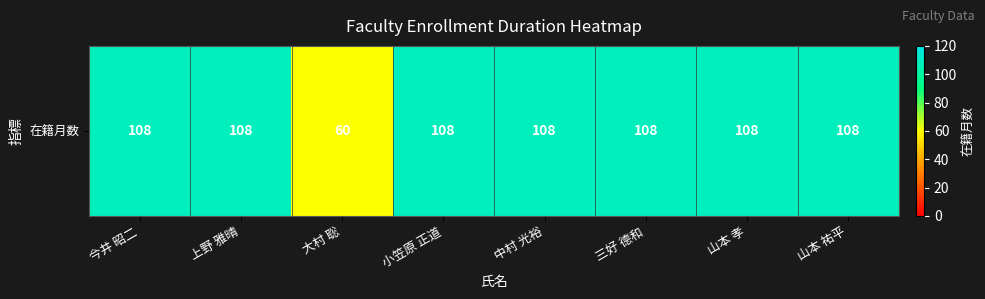

The chart shows a value of 160 at 今井 昭二. True or false?

False